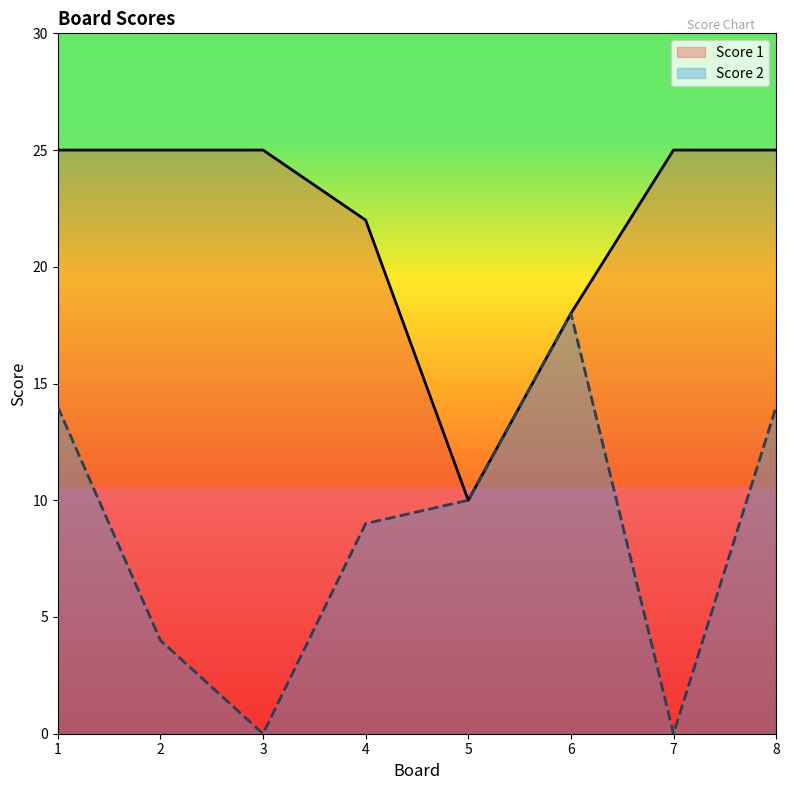

What is the difference between the highest and lowest values at 7?

25